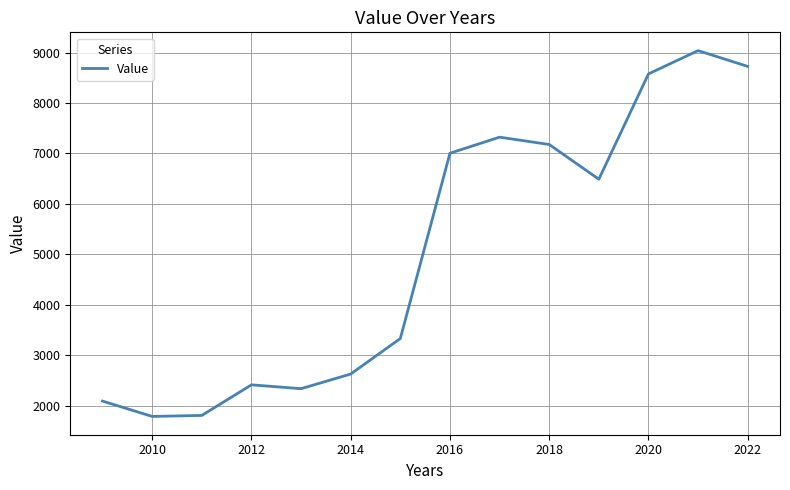

What is the smallest value displayed?

1789